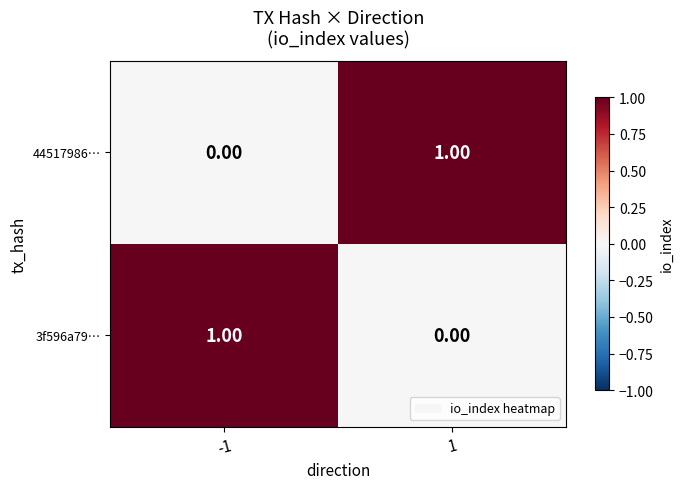

Is the value of 3f596a79… at -1 greater than the value of 44517986… at -1?

Yes